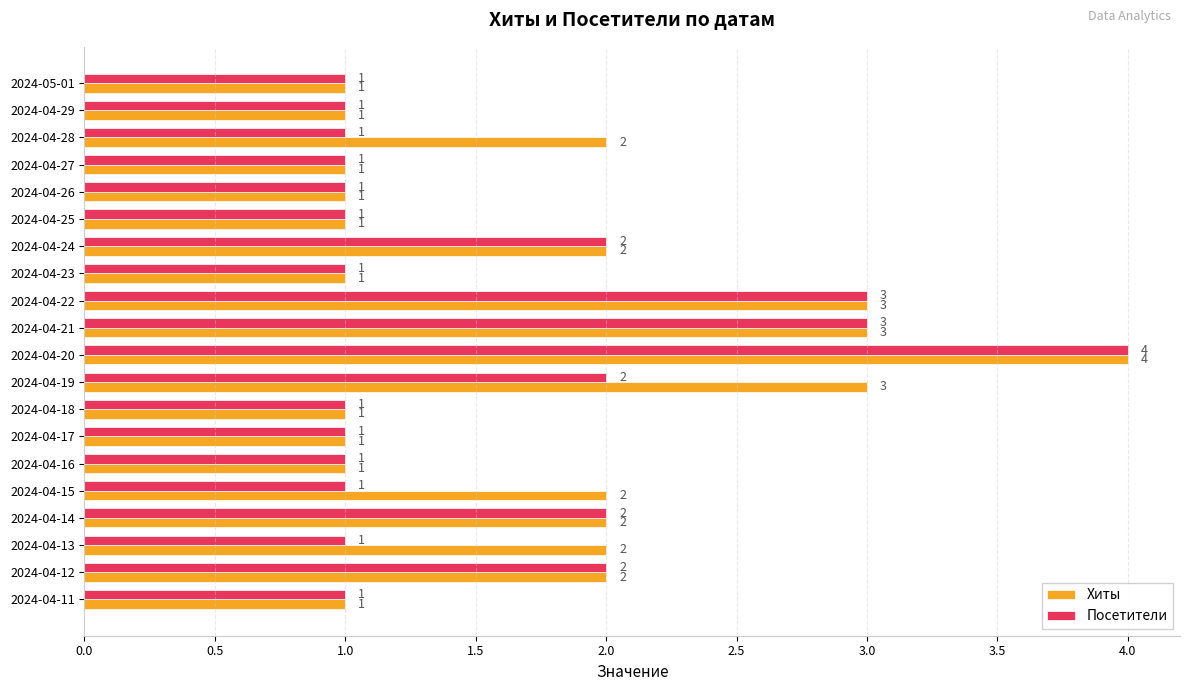

True or false: Посетители has a value of 2 at 2024-04-14.

True